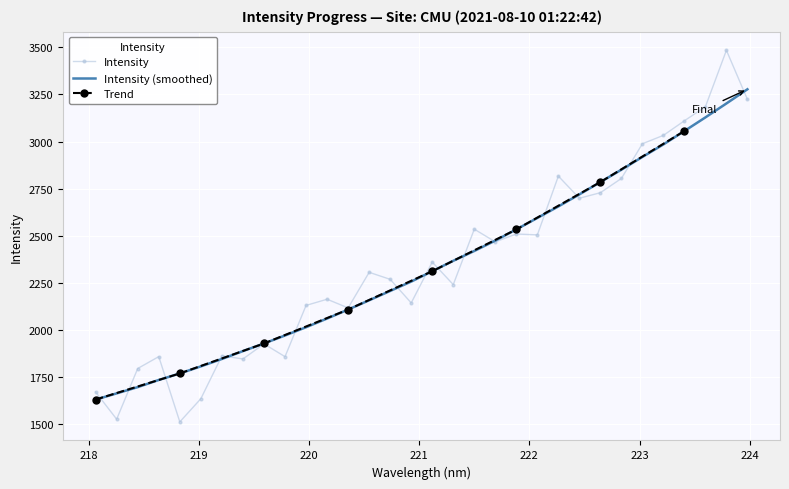

Reading right to left, transcribe all the data shown in this chart.

223.9802=3276.9	223.7895=3201.7	223.5987=3127.8	223.408=3055.6	223.2172=2984.6	223.0264=2918.1	222.8355=2850.4	222.6447=2785.0	222.4538=2719.6	222.263=2655.6	222.0721=2594.6	221.8812=2533.9	221.6902=2474.6	221.4993=2419.7	221.3083=2367.5	221.1174=2312.3	220.9264=2257.4	220.7354=2207.7	220.5444=2158.2	220.3533=2109.1	220.1623=2061.5	219.9712=2015.4	219.7801=1971.7	219.589=1929.3	219.3979=1888.9	219.2067=1847.2	219.0156=1807.9	218.8244=1770.4	218.6332=1735.8	218.442=1697.9	218.2508=1664.7	218.0596=1632.0